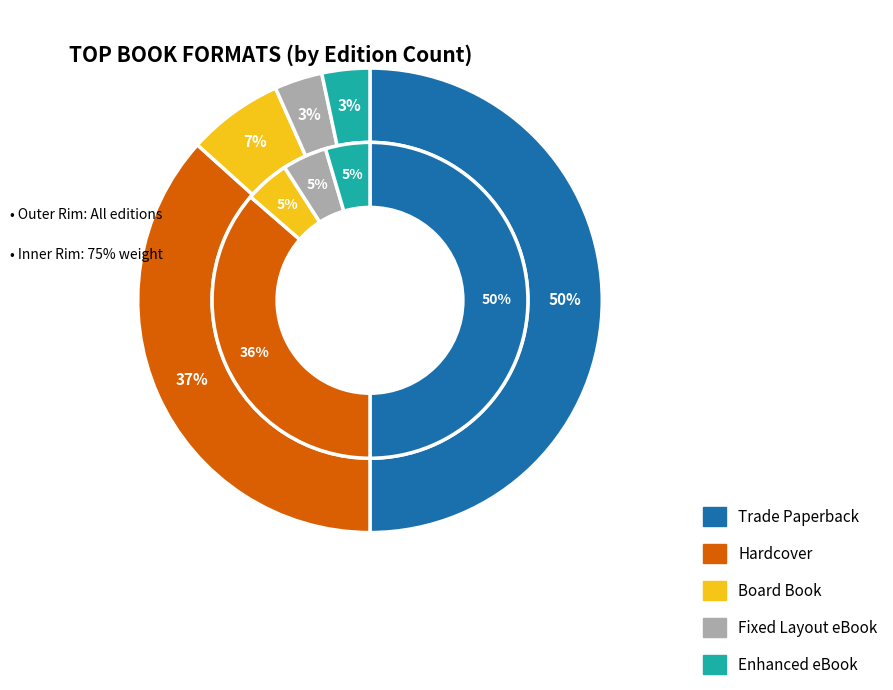

To the nearest percent, what is the difference between the Hardcover and Trade Paperback slice percentages?

13%